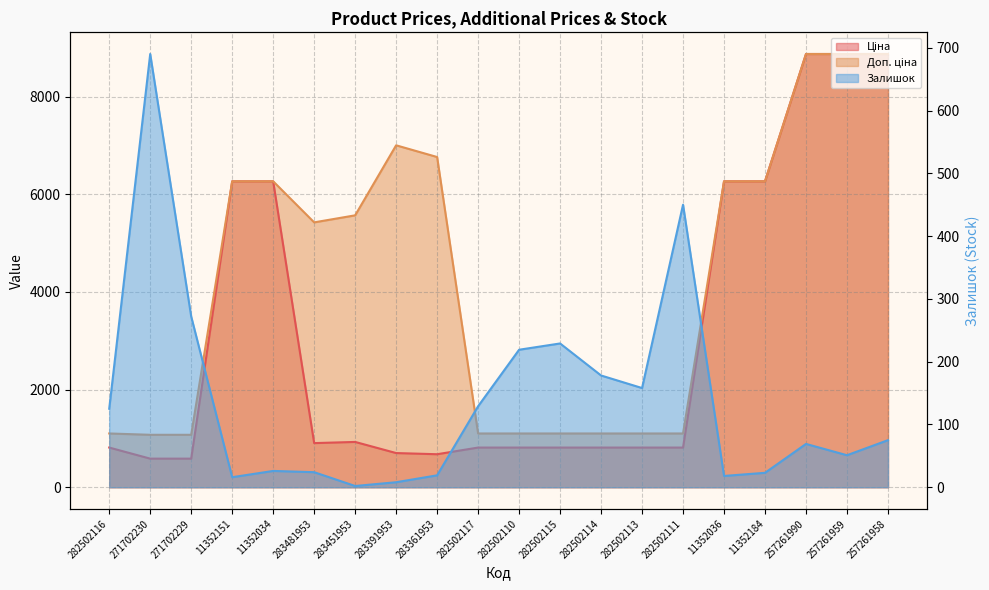

What is the label of the 2nd point from the left?

271702230